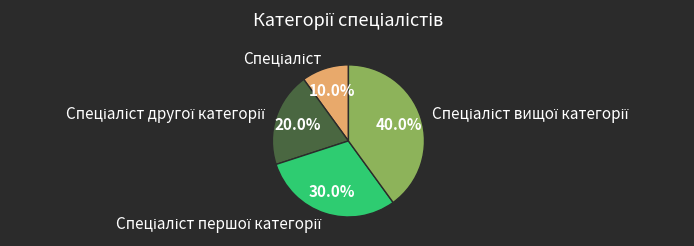

Is there a majority slice in this chart?

No